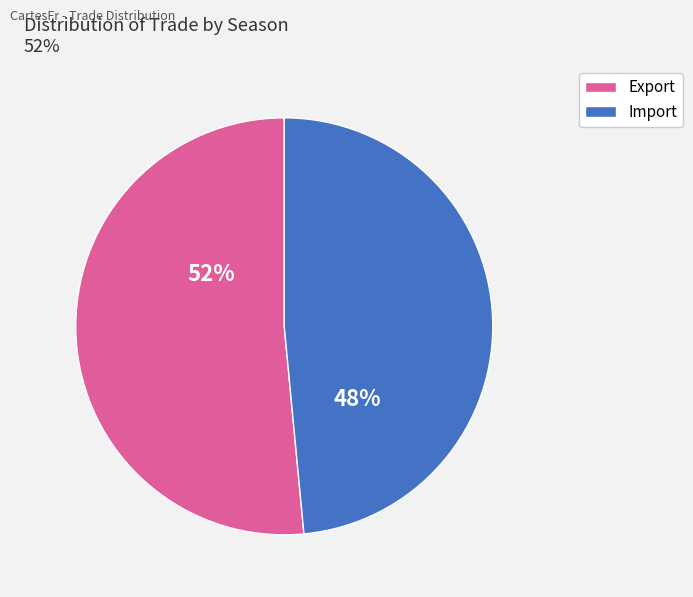

Count the number of slices in the pie.

2